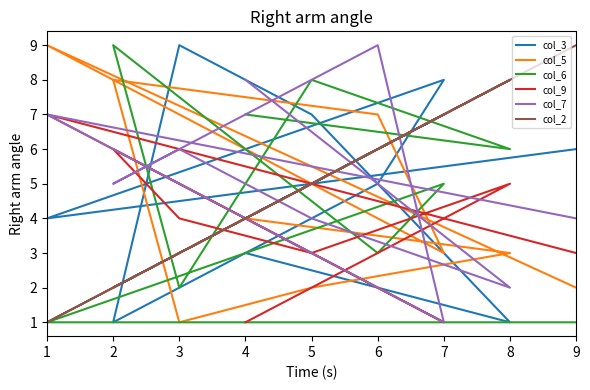

At how many categories does at least one series exceed 3?

9